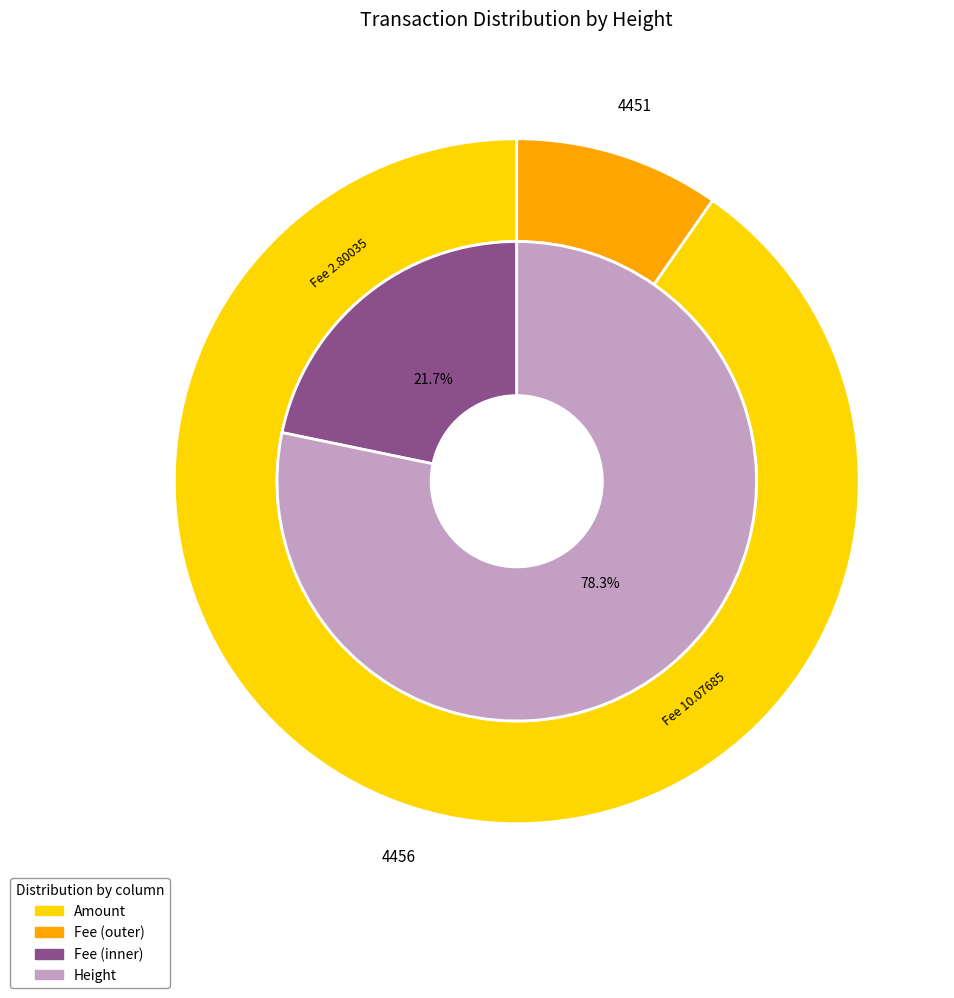

What is the largest slice in the pie chart?

4456